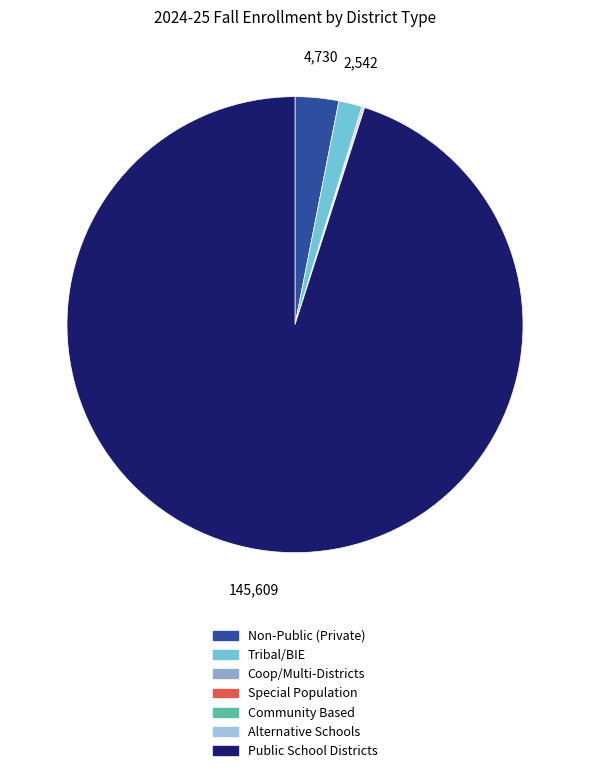

Which category has the smallest portion of the pie?

90 – Alternative Schools